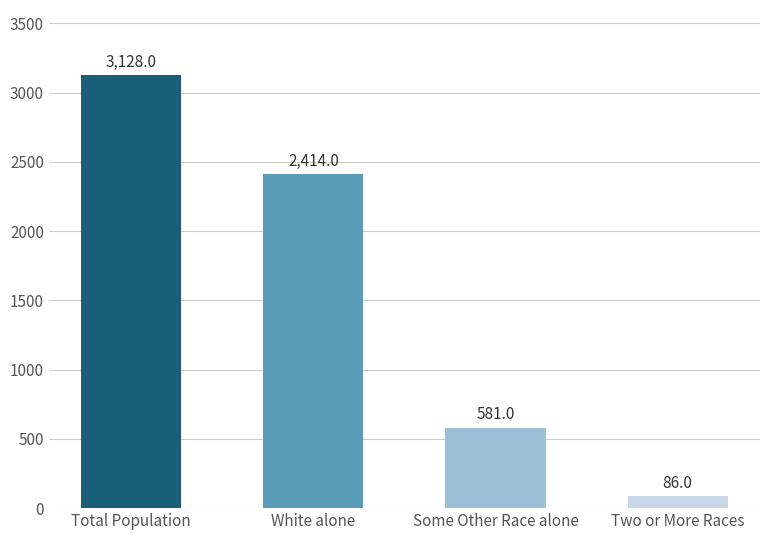

How many values are between 581 and 3128?

3